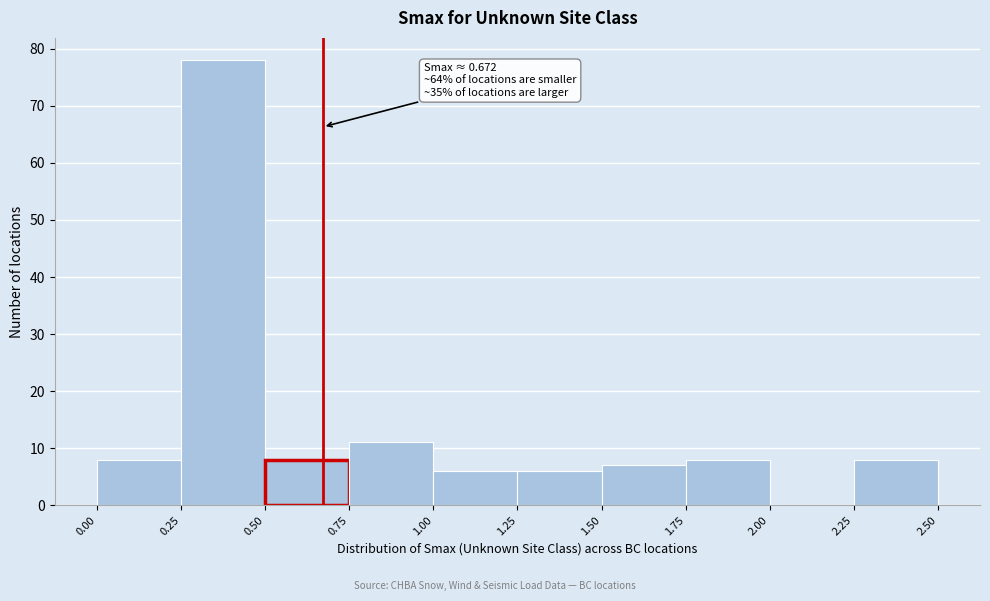

Which range on the x-axis has the tallest bar?

0.25 to 0.50